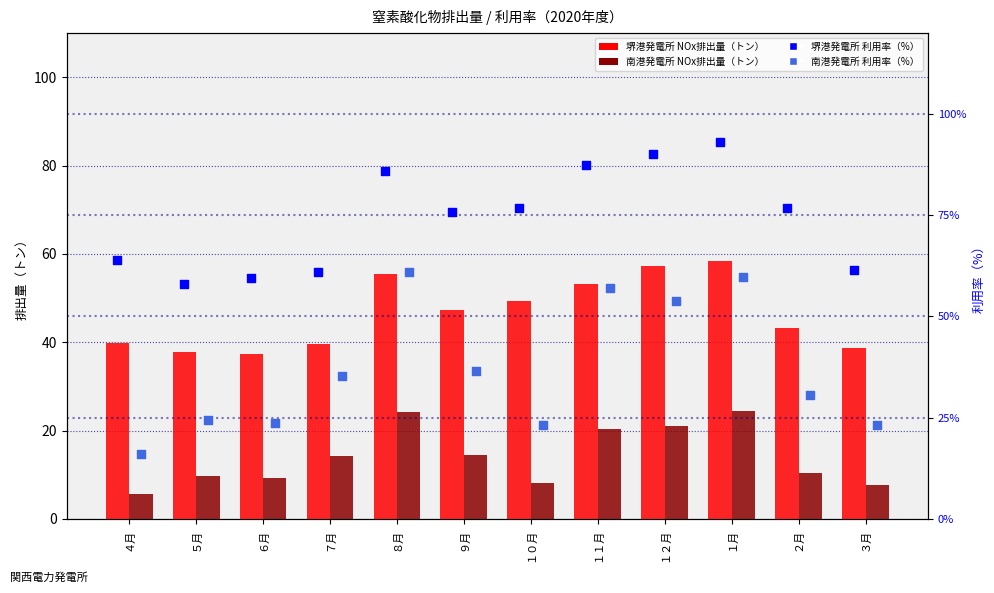

Which series contains the lowest Y value?

南港発電所 NOx排出量